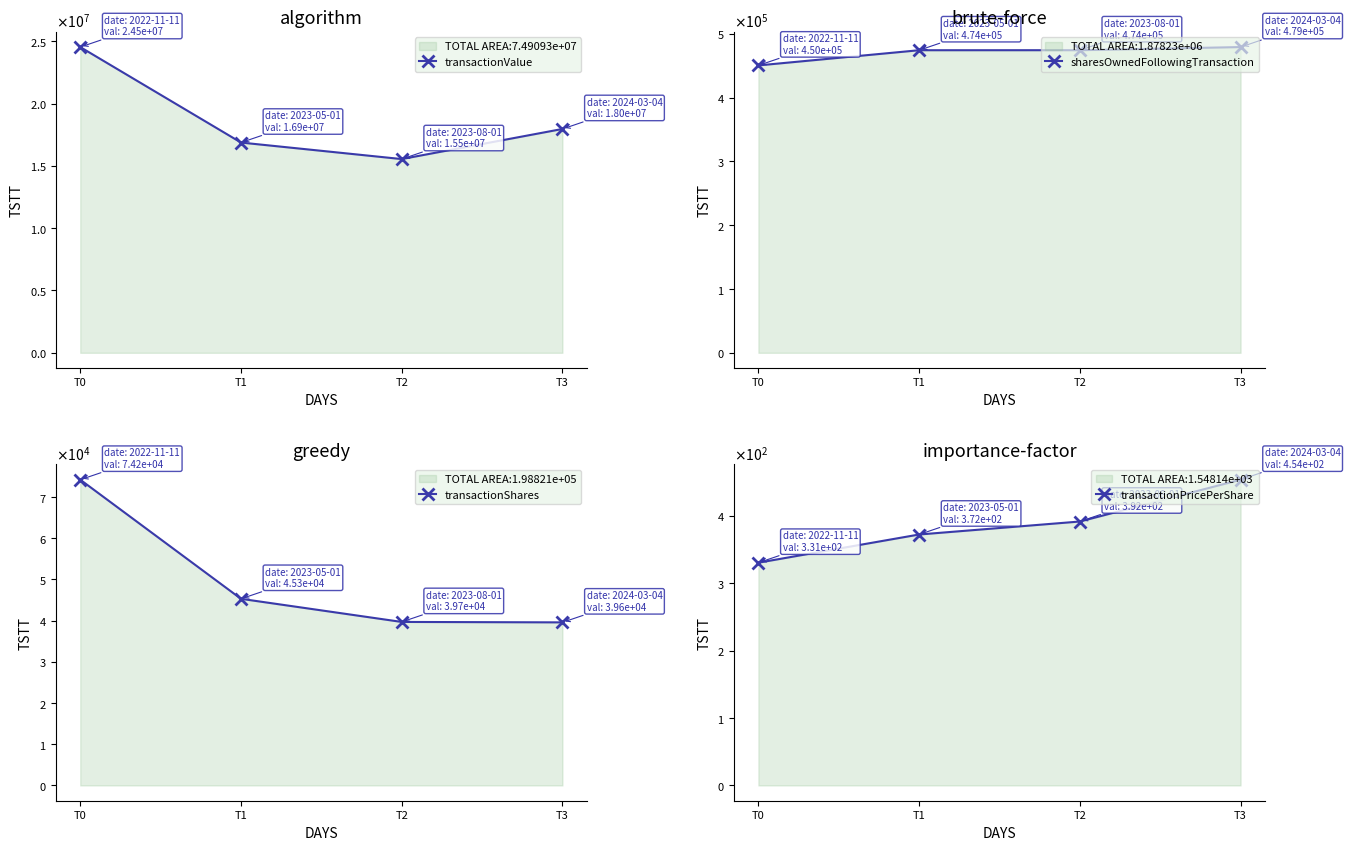

Count the number of data series in this chart.

4